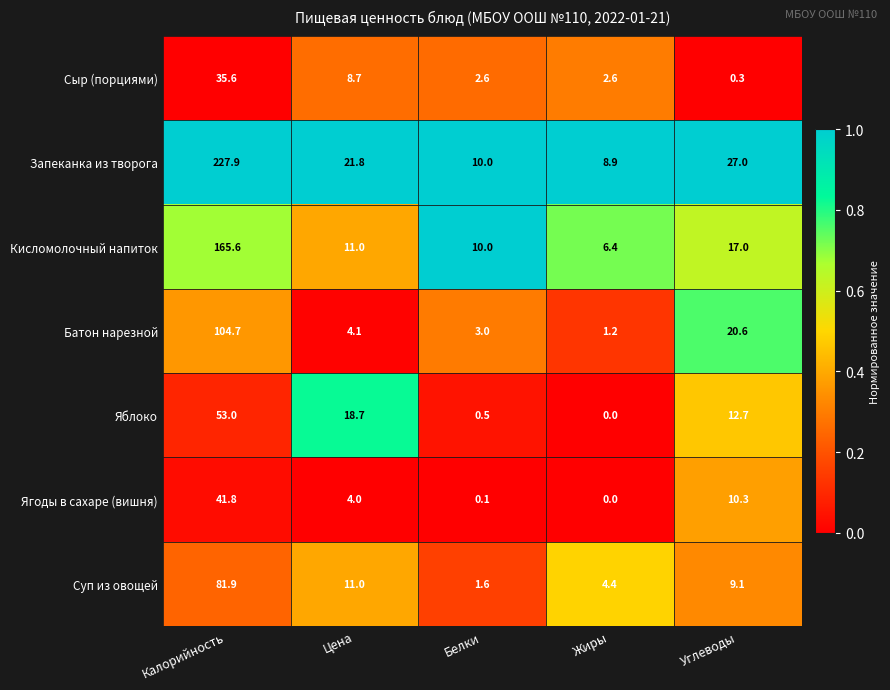

Which series has the largest total across all categories?

Запеканка из творога